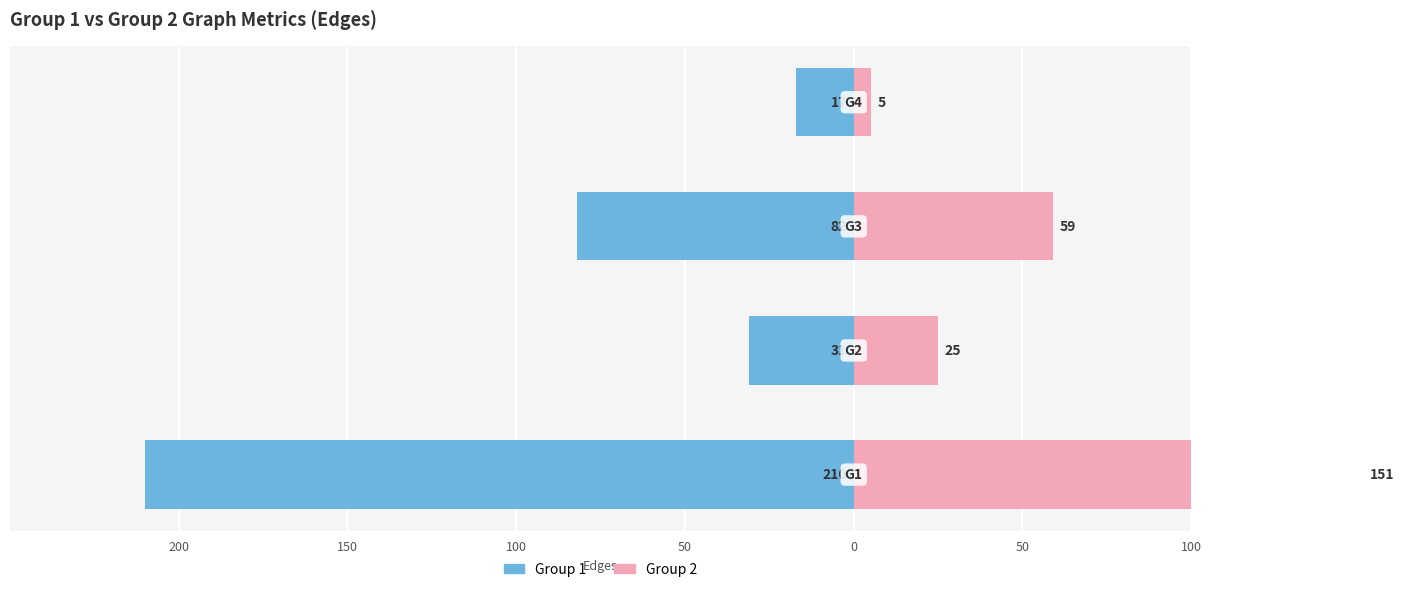

Reading right to left, what are all the values shown in this chart?

Group 1: -17	-82	-31	-210
Group 2: 5	59	25	151